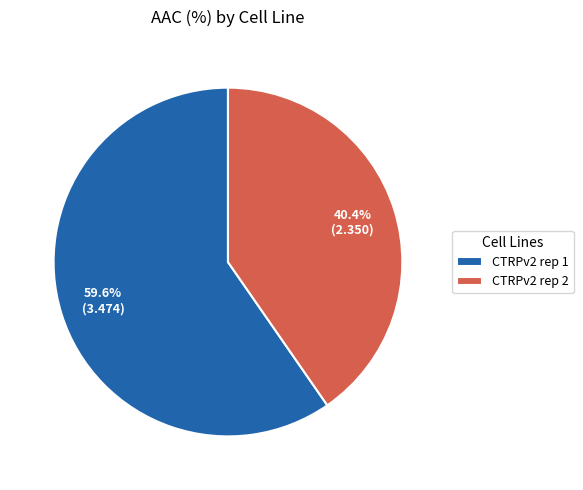

To the nearest percent, what portion does CTRPv2 rep 1 represent?

60%